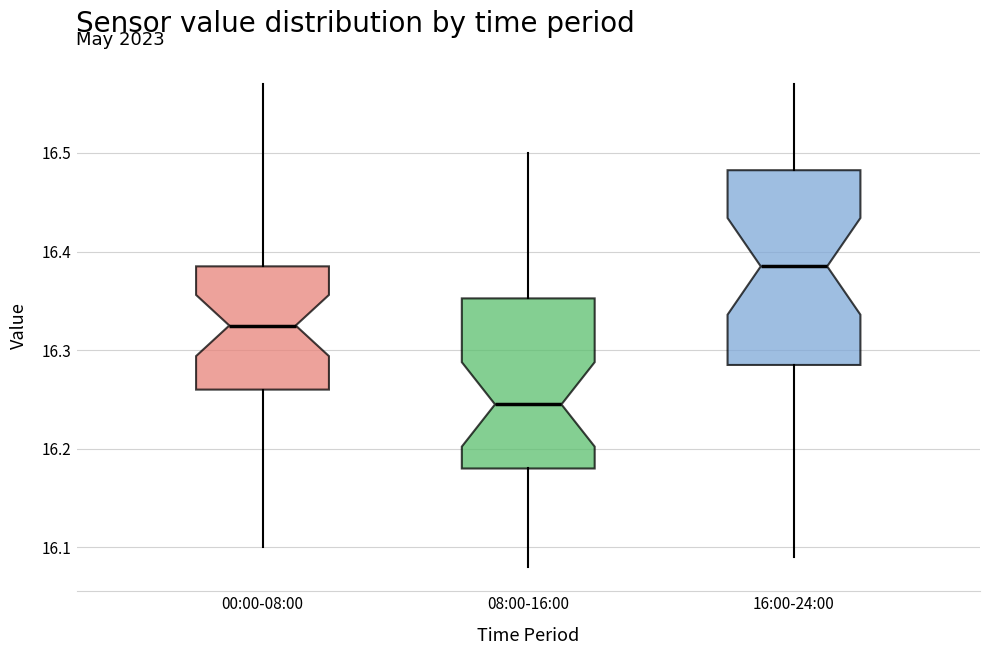

Which box has the highest median line?

16:00-24:00